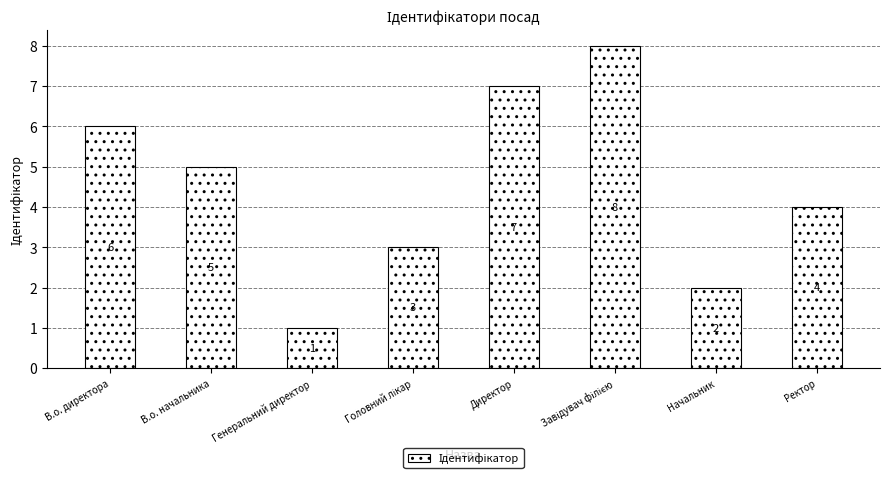

The chart shows a value of 7 at Ректор. True or false?

False